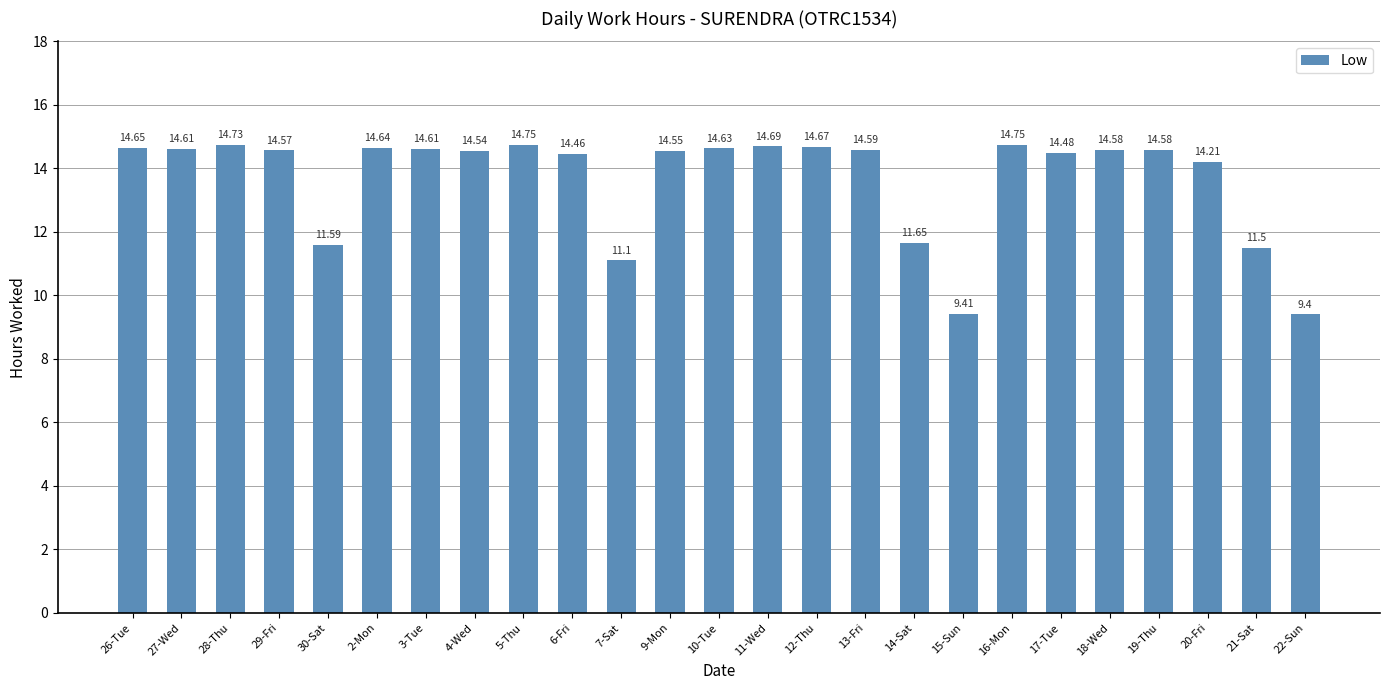

The chart shows a value of 14.6 at 9-Mon. True or false?

True